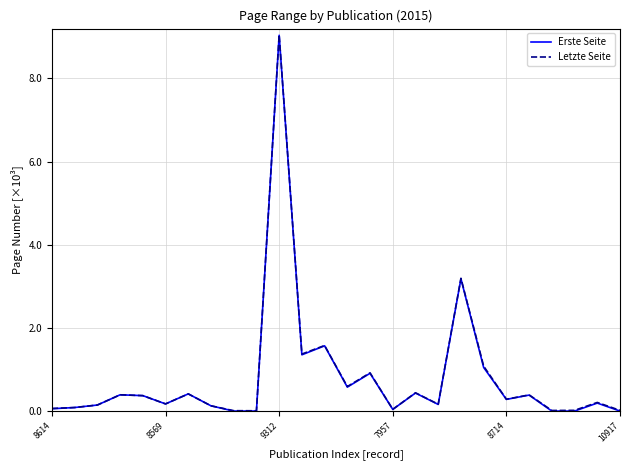

What are all the series names shown in the legend?

Erste Seite, Letzte Seite